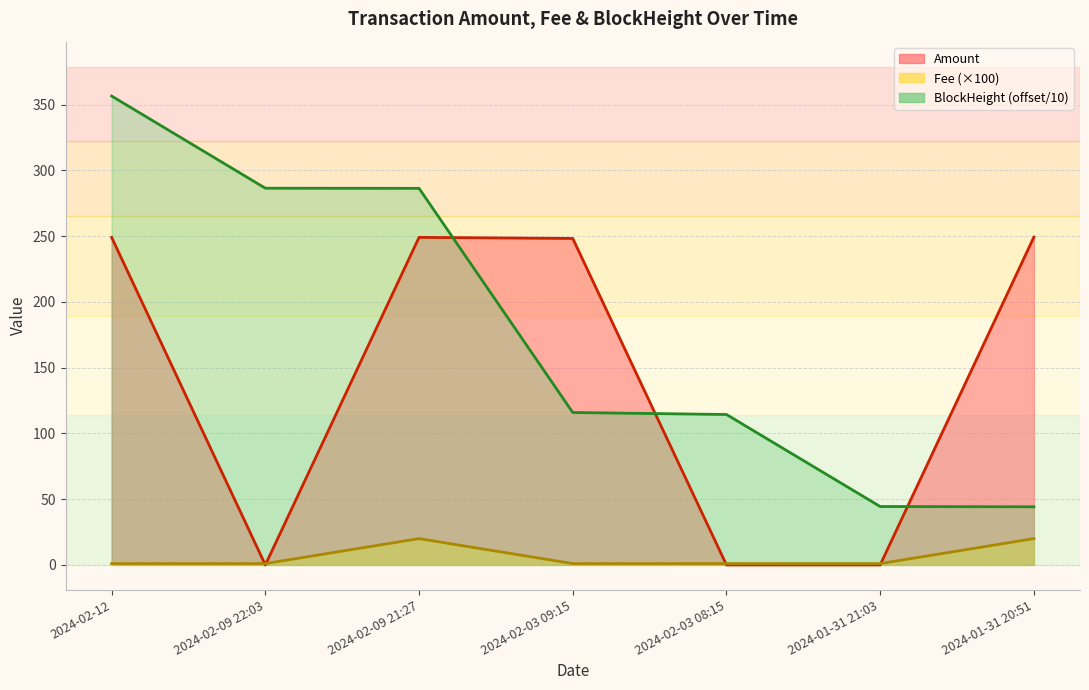

True or false: BlockHeight_norm and Fee cross at least once.

False